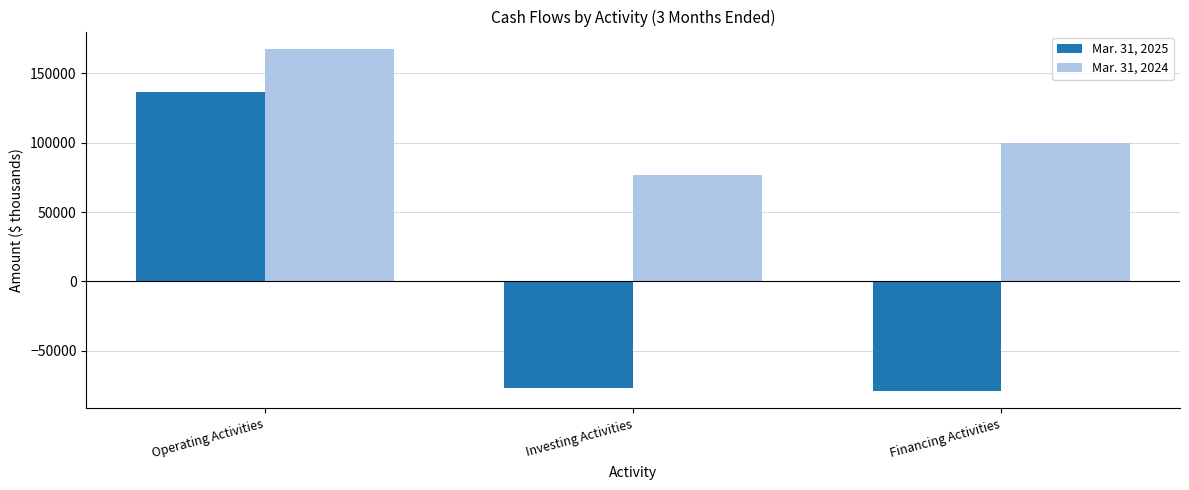

What is the label of the 3rd bar from the right?

Operating Activities